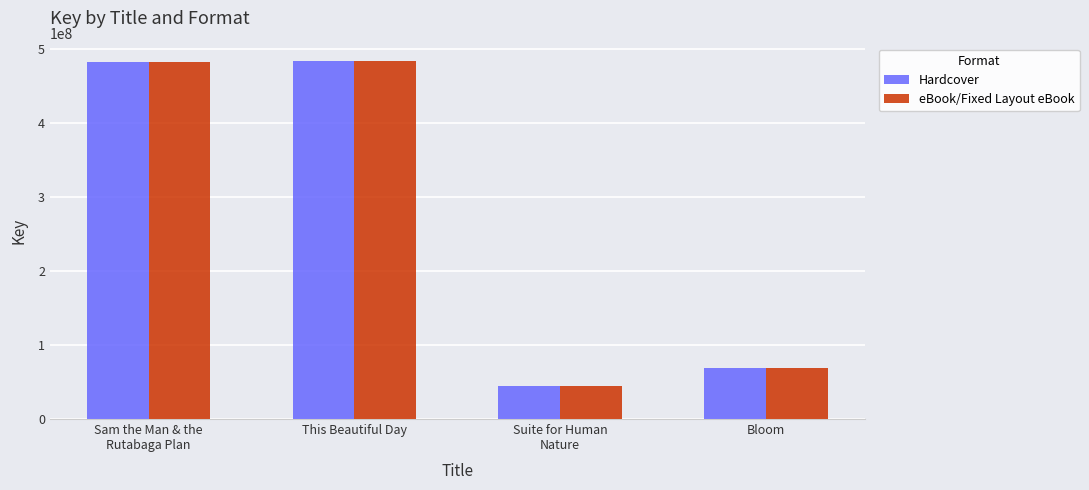

What is the maximum value shown in the chart?

483690775